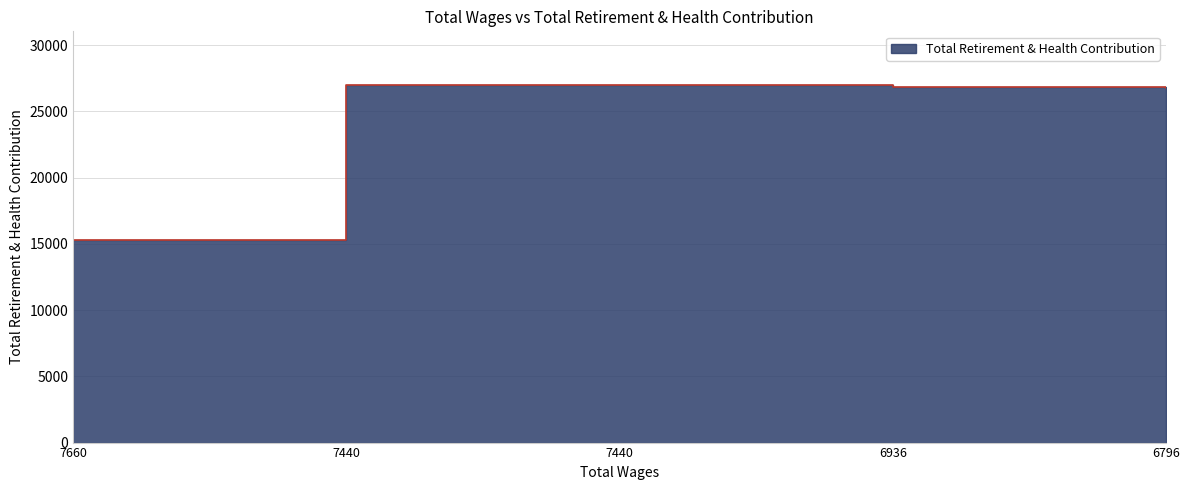

Does the chart display data point markers on the line(s)?

No